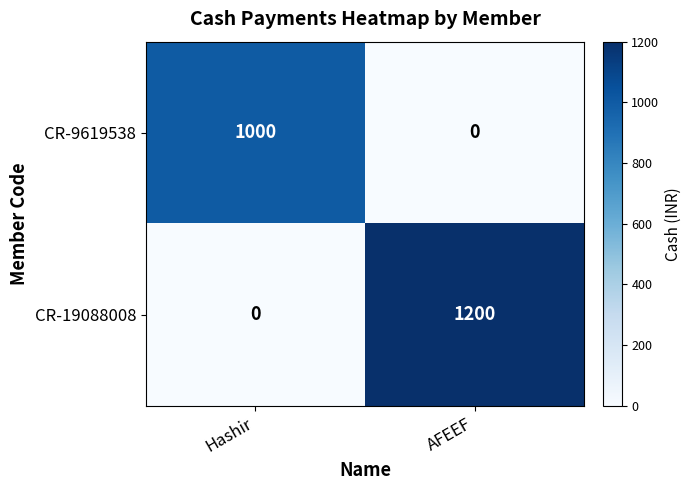

What is the approximate value of CR-9619538 at Hashir, to the nearest 100?

1000